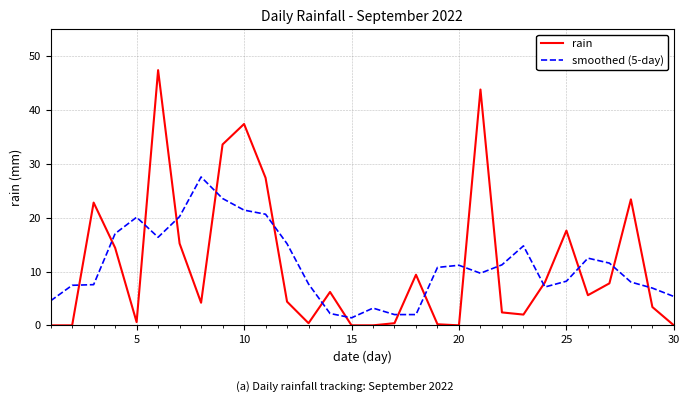

Does the chart have visible grid lines?

Yes